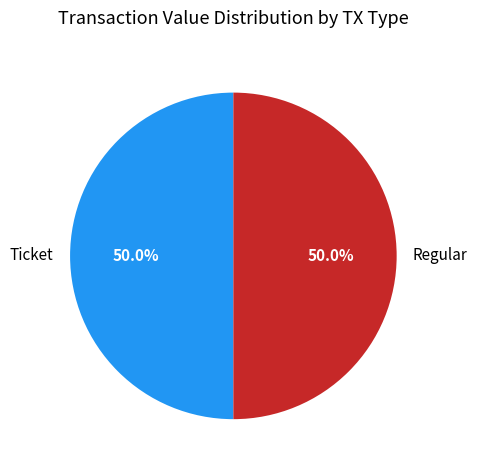

Do Regular and Ticket together represent more than half of the pie?

Yes